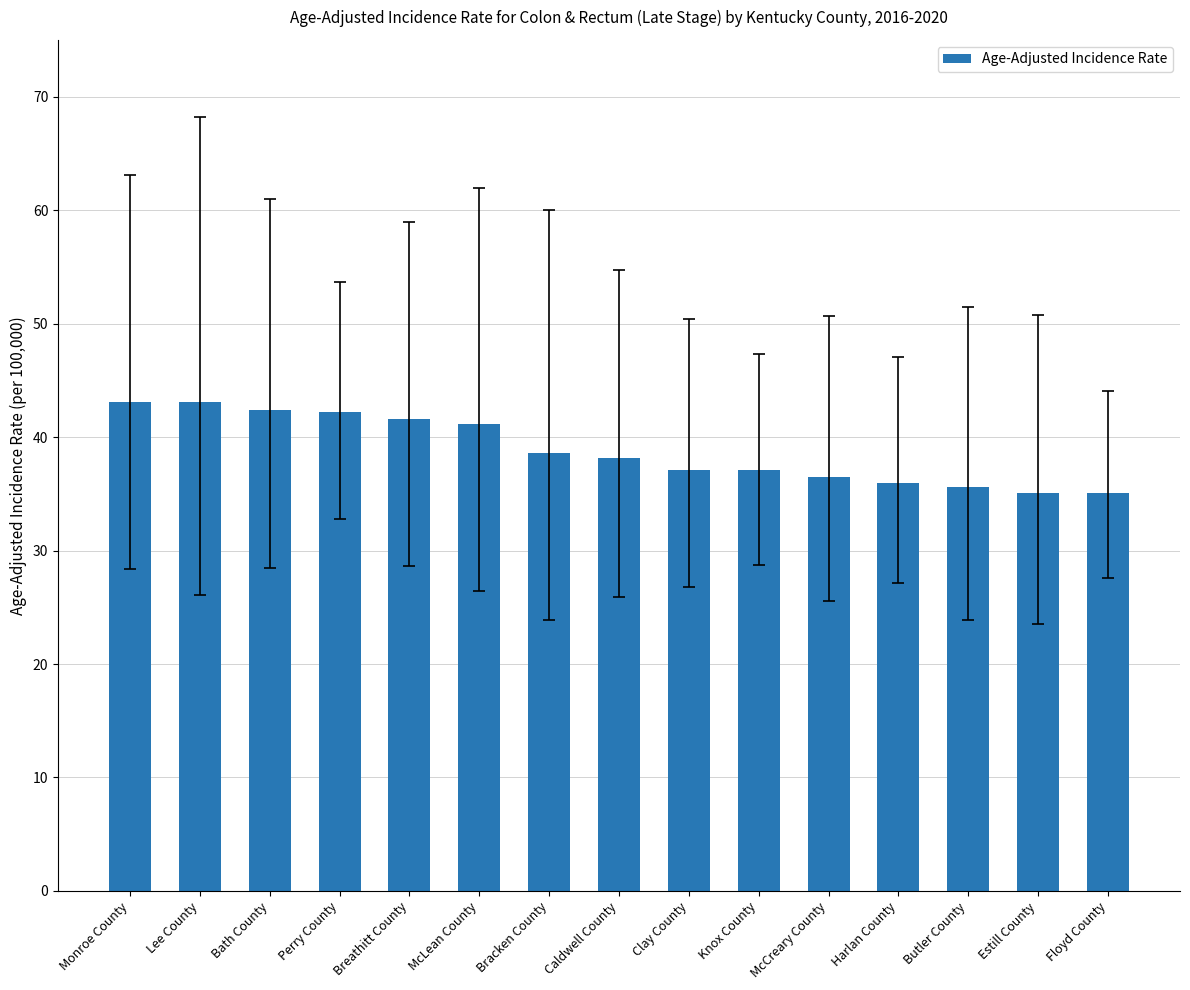

What is the label of the 5th bar from the left?

Breathitt County